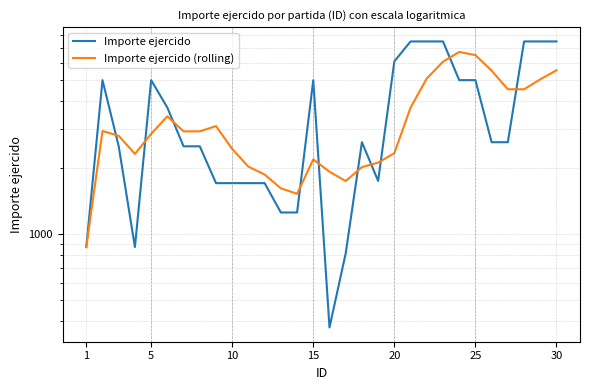

Reading left to right, what are all the values shown in this chart?

Importe ejercido: 870	5000	2500	870	5000	3750	2500	2500	1700	1700	1700	1700	1250	1250	5000	375	815	2610	1740	6090	7500	7500	7500	5000	5000	2610	2610	7500	7500	7500
Importe ejercido (rolling): 870	2935	2790	2310	2848	3424	2924	2924	3090	2430	2020	1860	1610	1520	2180	1915	1738	2010	2108	2326	3751	5088	6066	6718	6500	5522	4544	4544	5044	5544